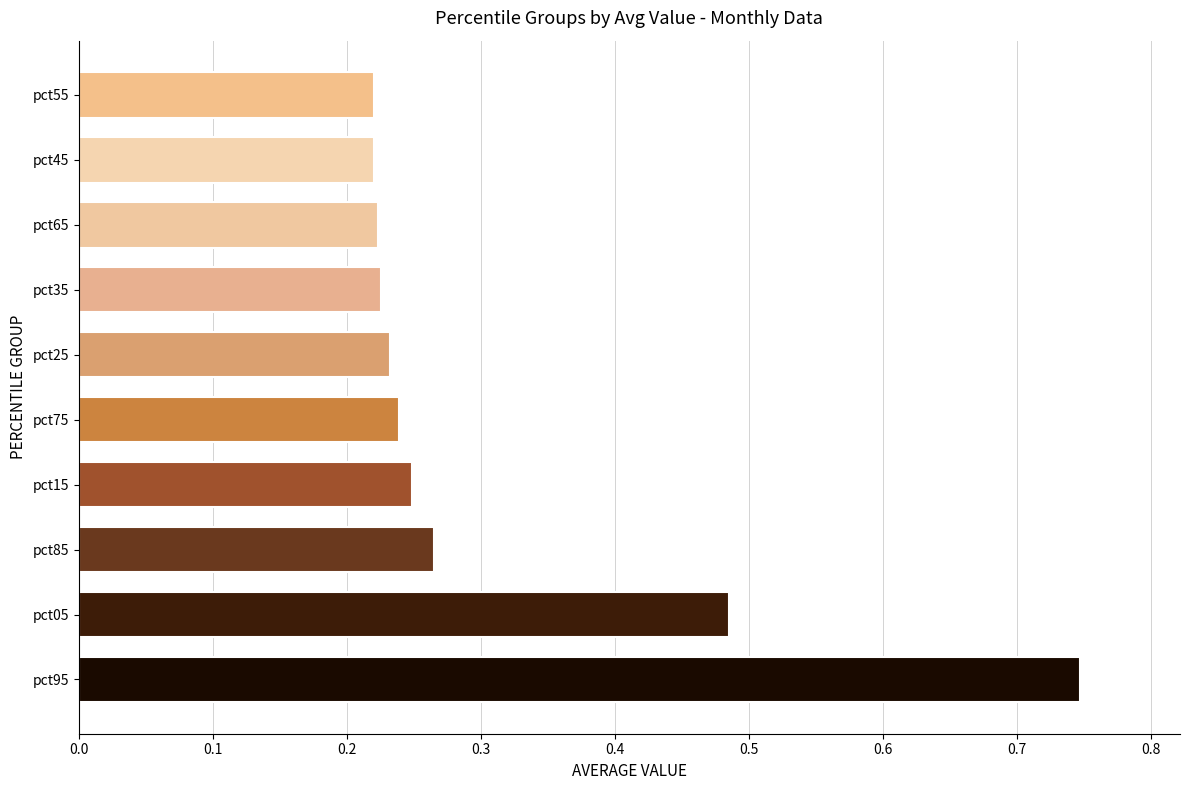

Which has a higher value, pct15 or pct45?

pct15